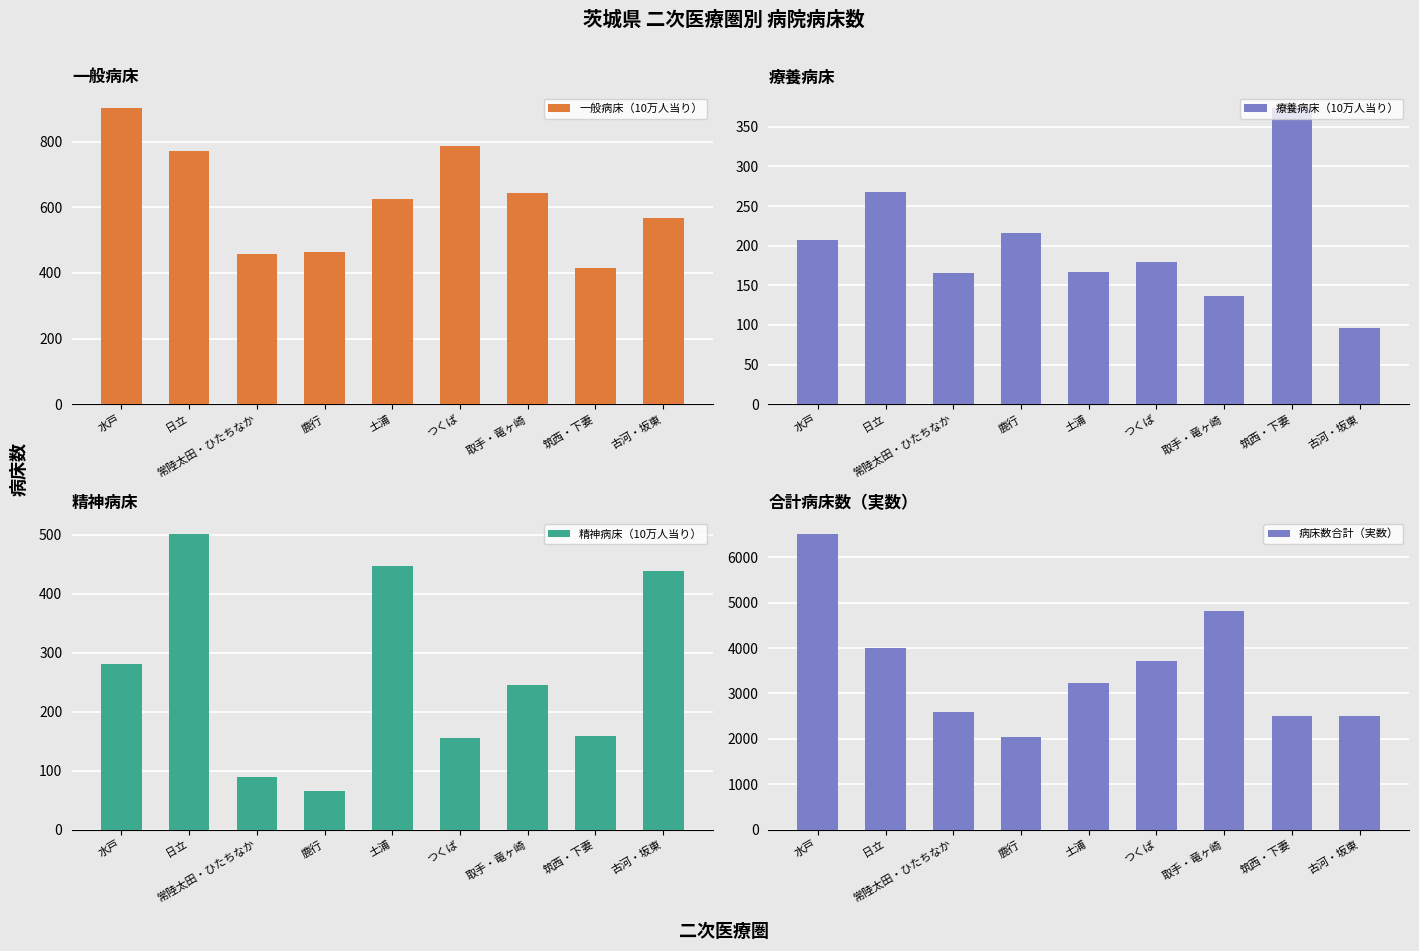

Reading left to right, extract all data points from this chart.

一般病床（10万人当り）: 901.9	771.5	458.3	462.7	626.4	788.2	645.1	416.1	568.4
療養病床（10万人当り）: 206.6	267.8	166.1	216.5	167.3	179.0	136.6	373.4	95.9
精神病床（10万人当り）: 280.7	502.2	89.5	64.8	447.2	155.8	244.9	159.3	439.5
病床数合計（実数）: 6523.0	4012.0	2592.0	2045.0	3241.0	3720.0	4825.0	2508.0	2509.0